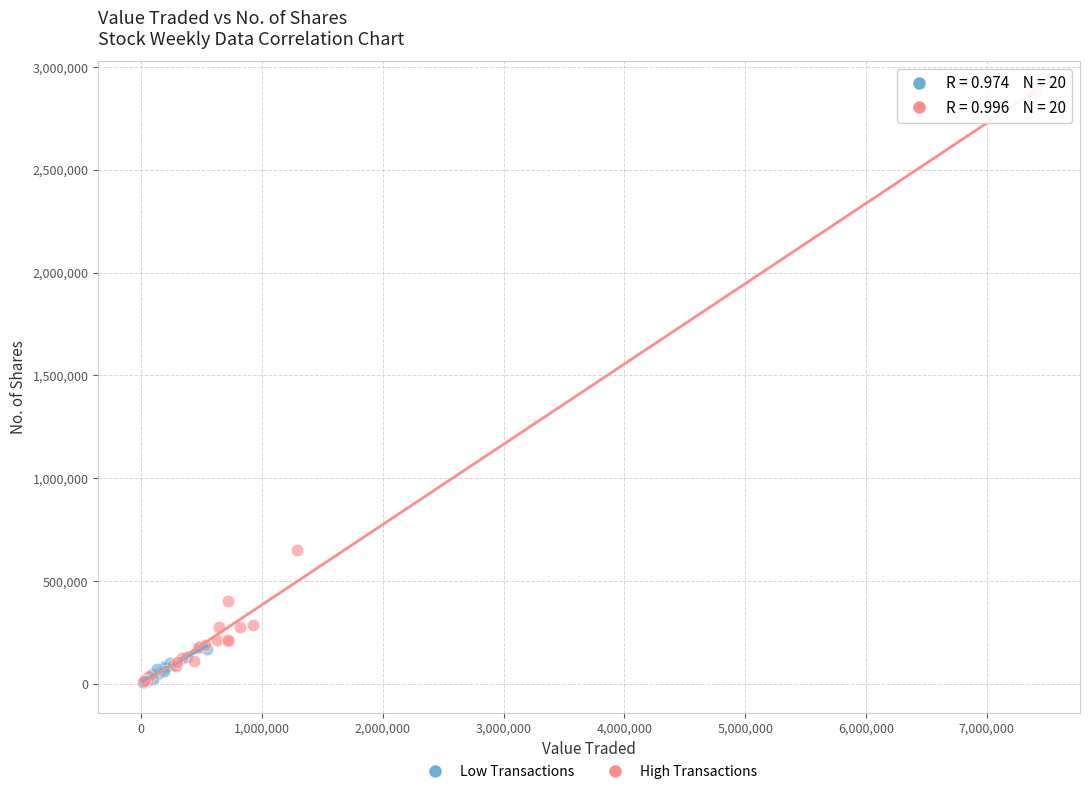

Which series has the widest spread of Y values?

High Transactions